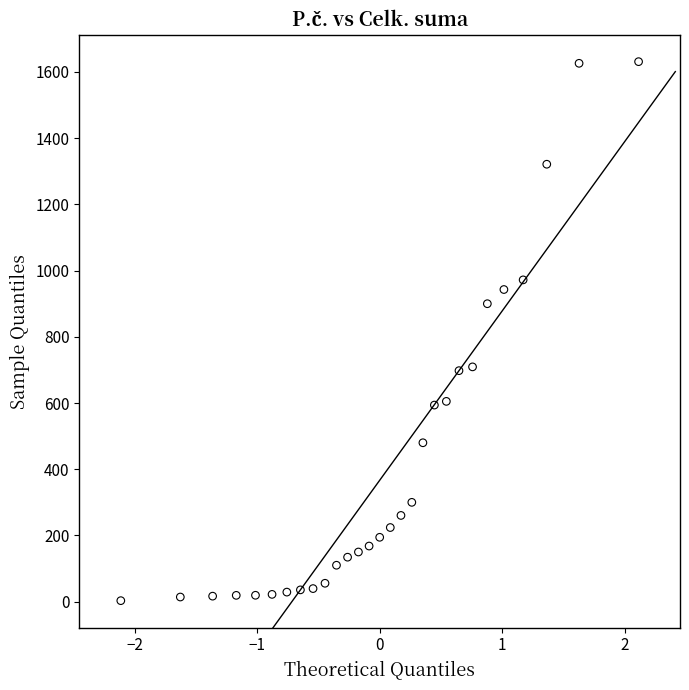

What is the range of X values (max minus min)?

4.2